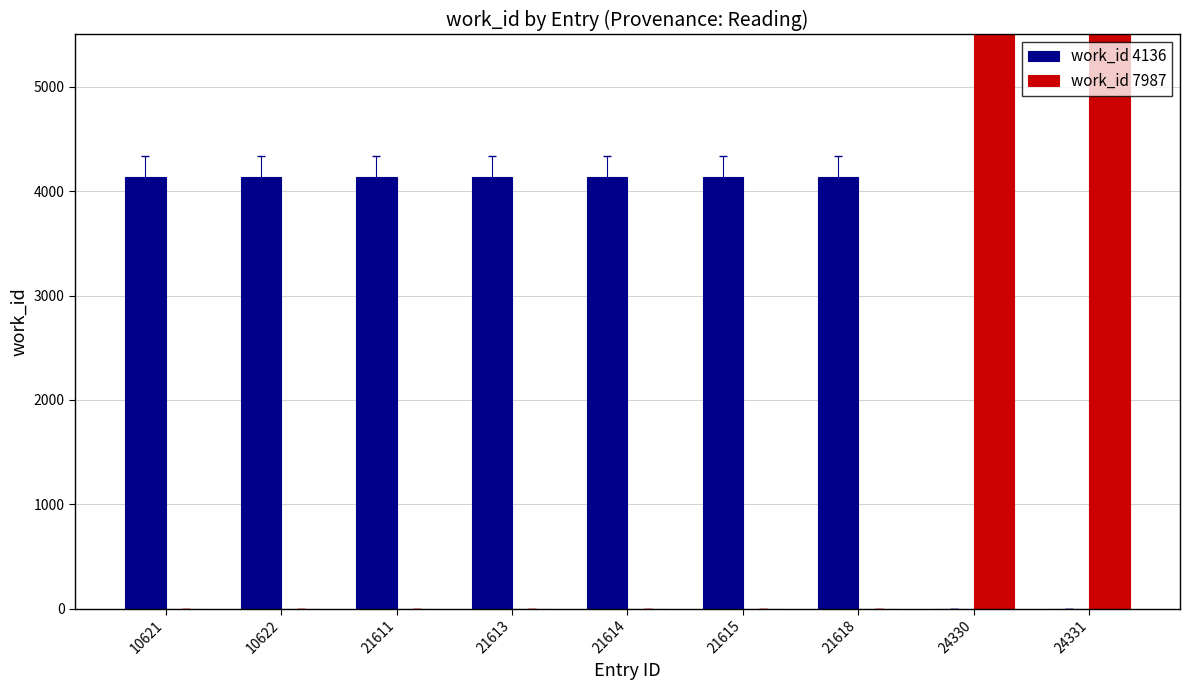

What is the total value across all series at 24330?

7987